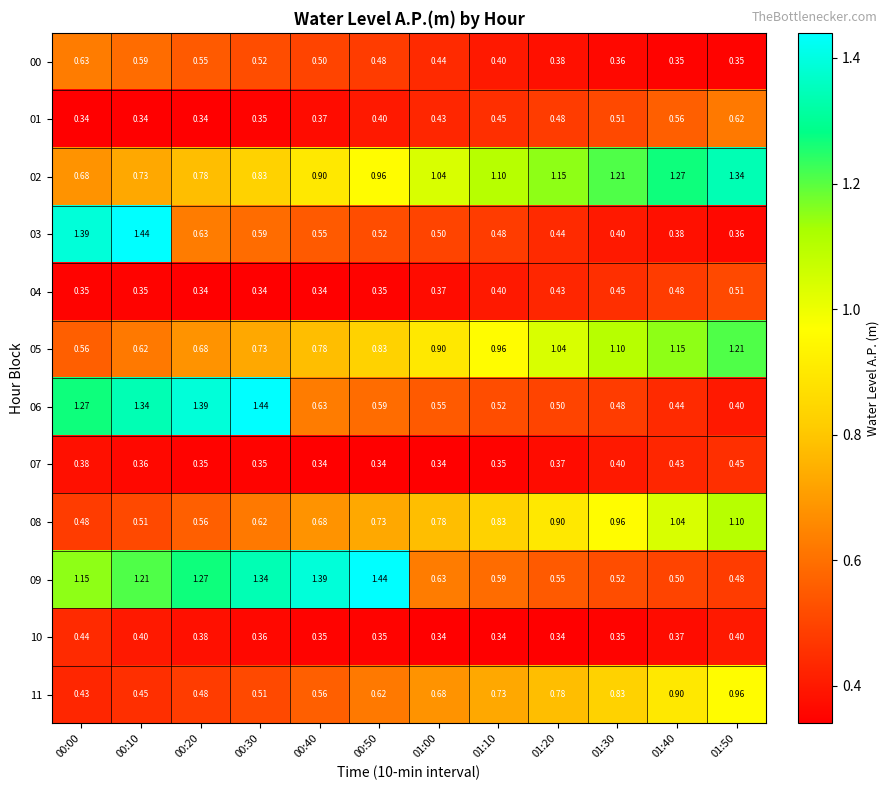

Is the value of 02 at 01:00 greater than the value of 08 at 01:00?

Yes